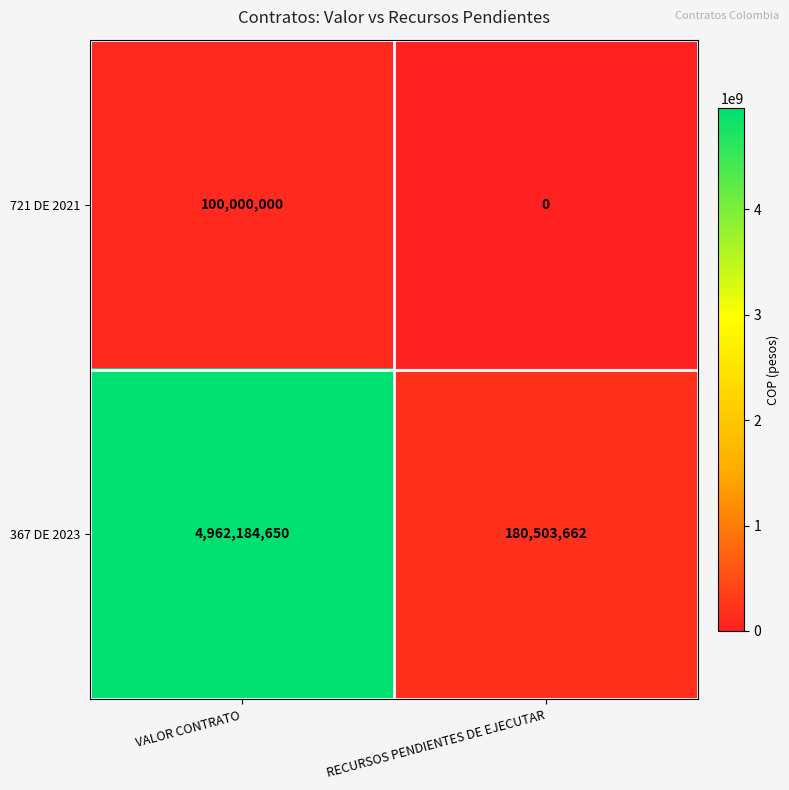

Which label corresponds to the largest value in the chart?

VALOR CONTRATO